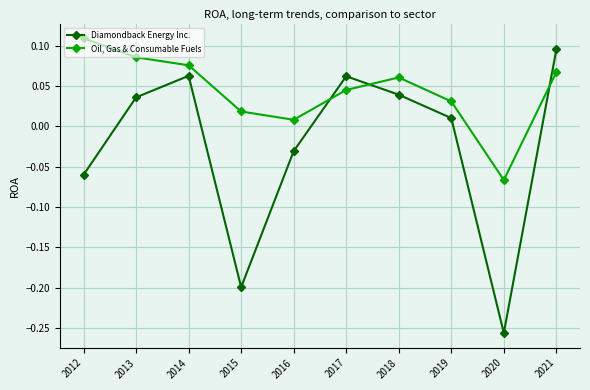

True or false: Diamondback Energy Inc. has a value of 0.0 at 2017.

False